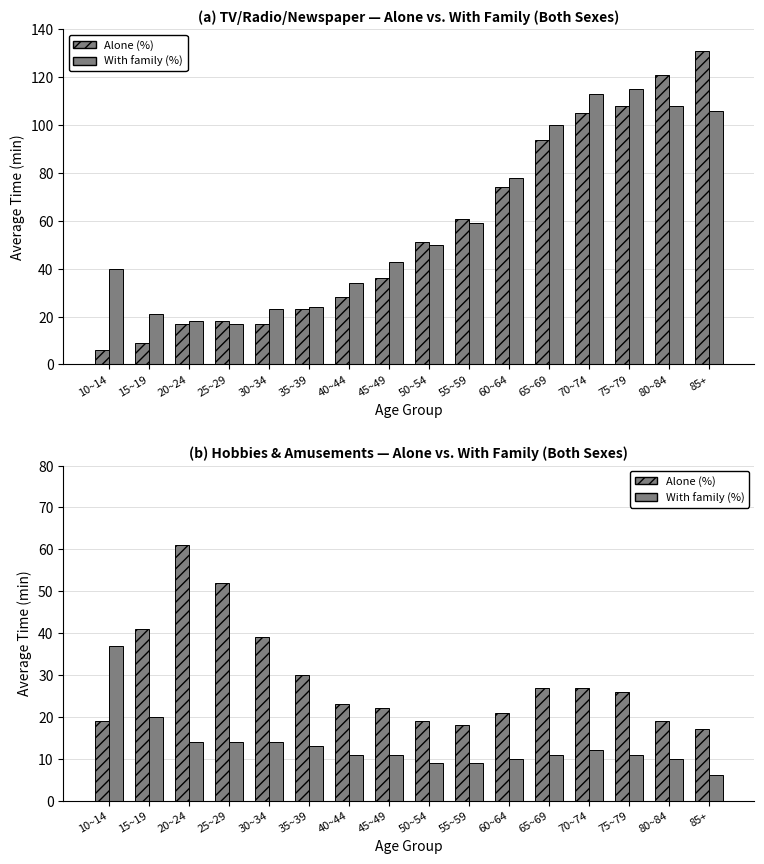

True or false: With family (Hobbies) has a value of 4 at 50~54.

False